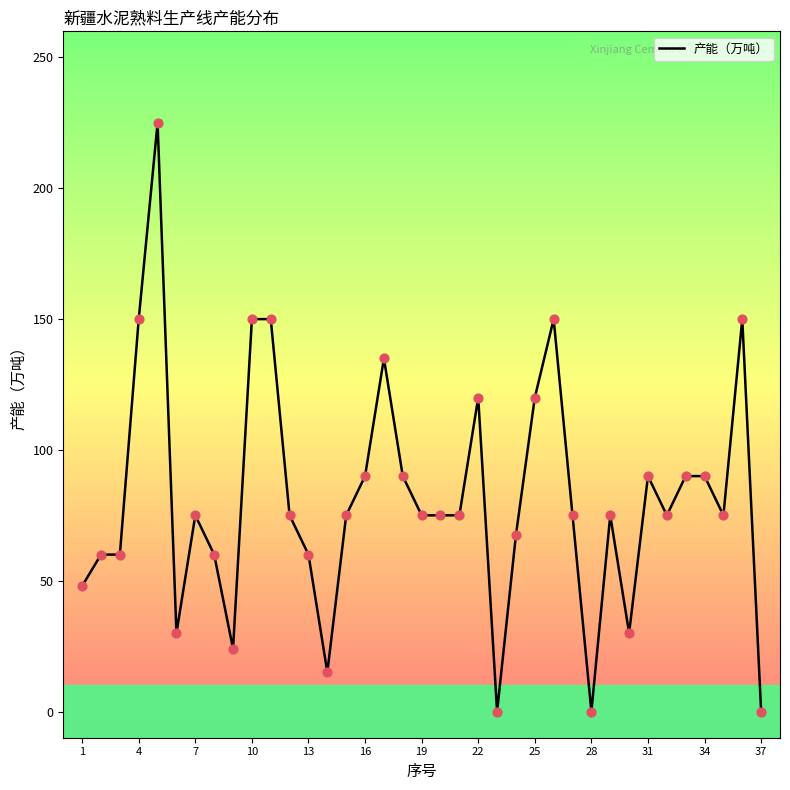

What is the greatest value displayed?

225.0